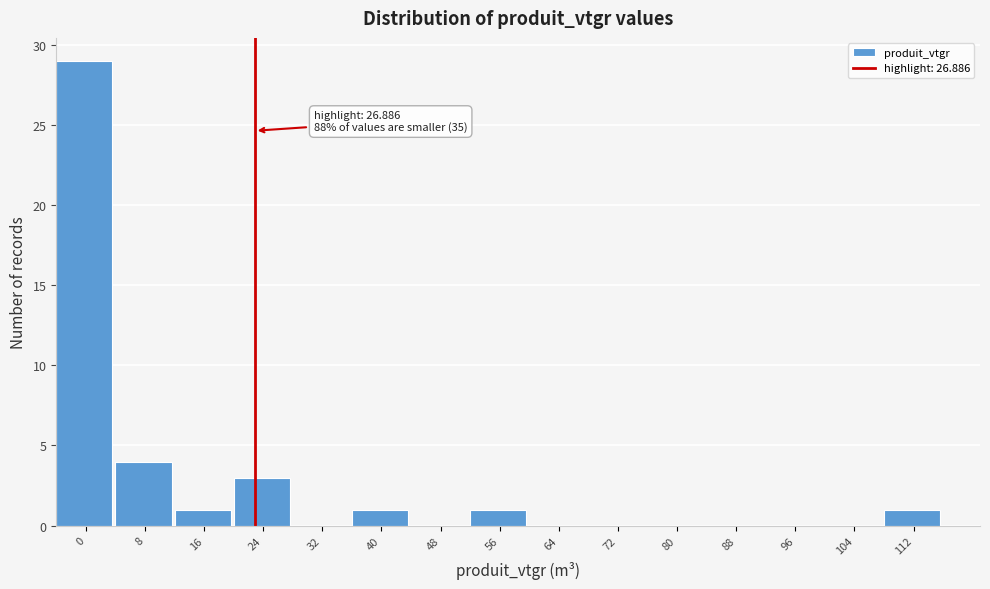

Reading left to right, list all the values displayed in this chart.

0=29	8=4	16=1	24=3	32=0	40=1	48=0	56=1	64=0	72=0	80=0	88=0	96=0	104=0	112=1